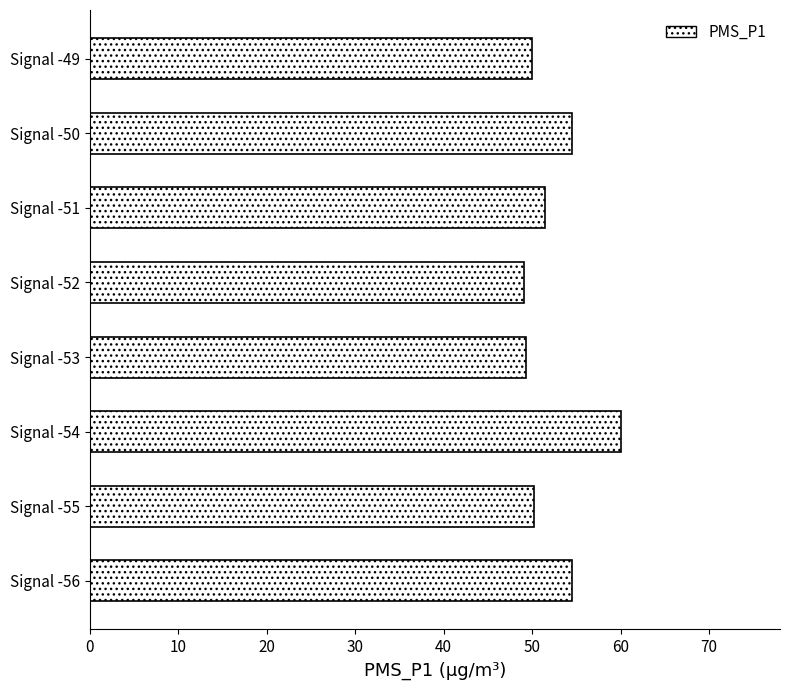

Which category has the highest value across all series?

Signal -54